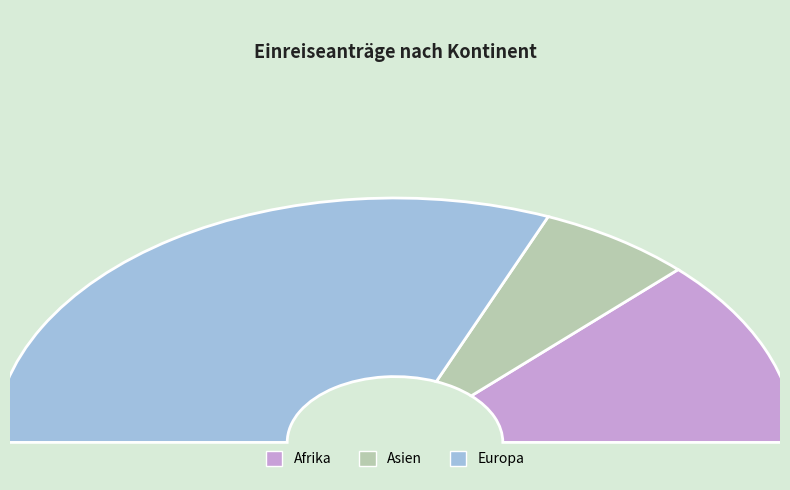

What is the smallest slice in the pie chart?

Asien